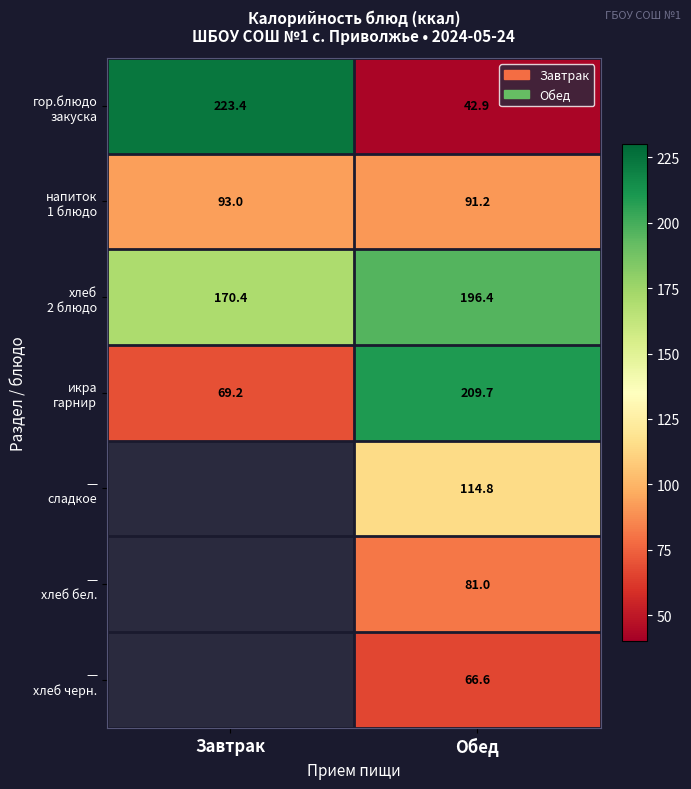

What is the total value across all series at Обед?

802.6